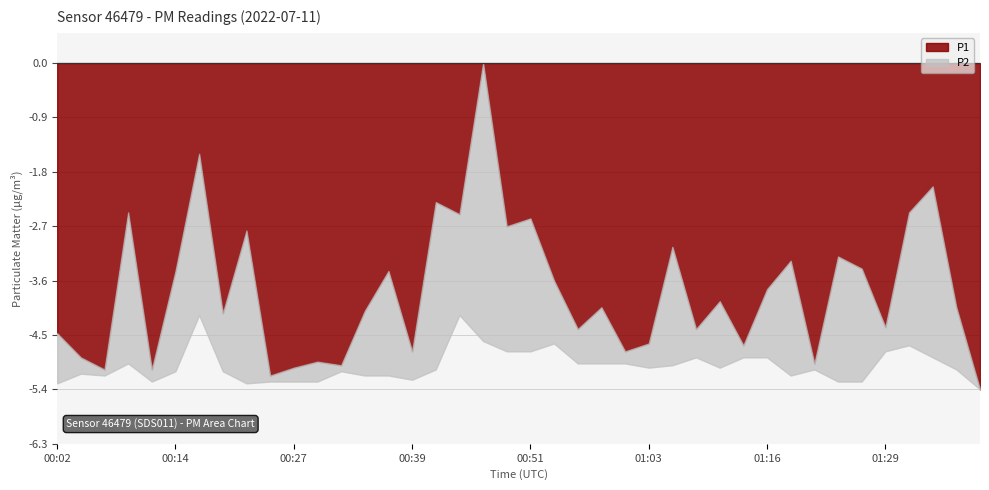

In P1, how many points are lower than both neighbors (excluding endpoints)?

14